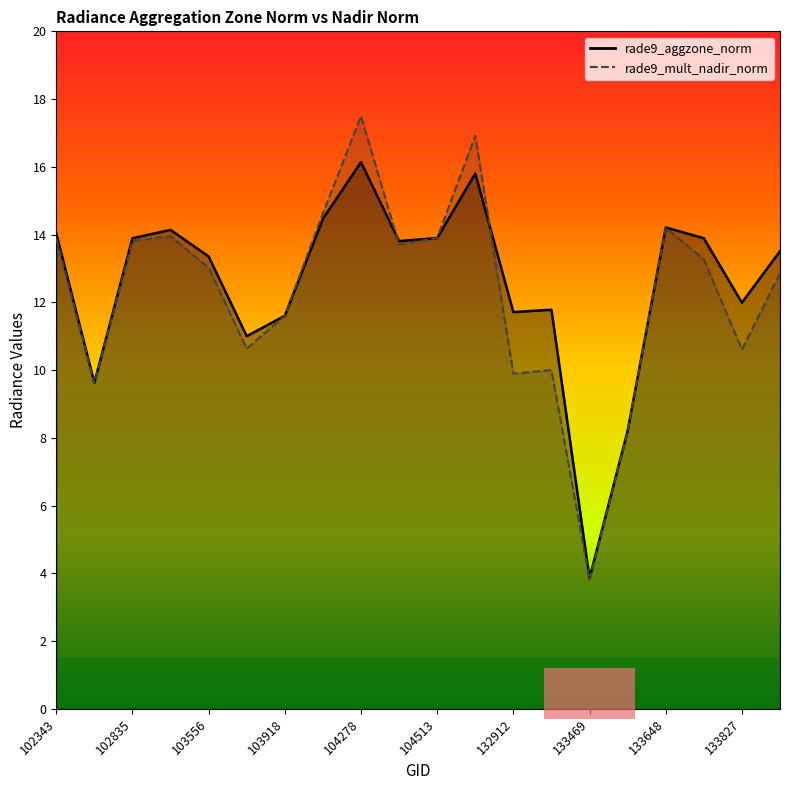

The rade9_aggzone_norm series shows 21.5 at 133660. True or false?

False